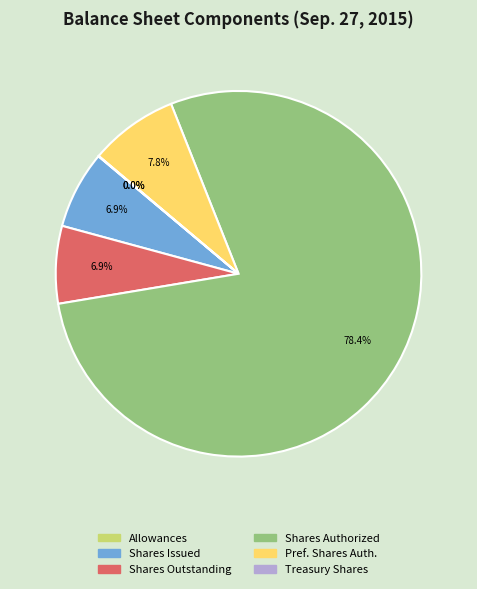

To the nearest percent, what is the average slice percentage?

17%